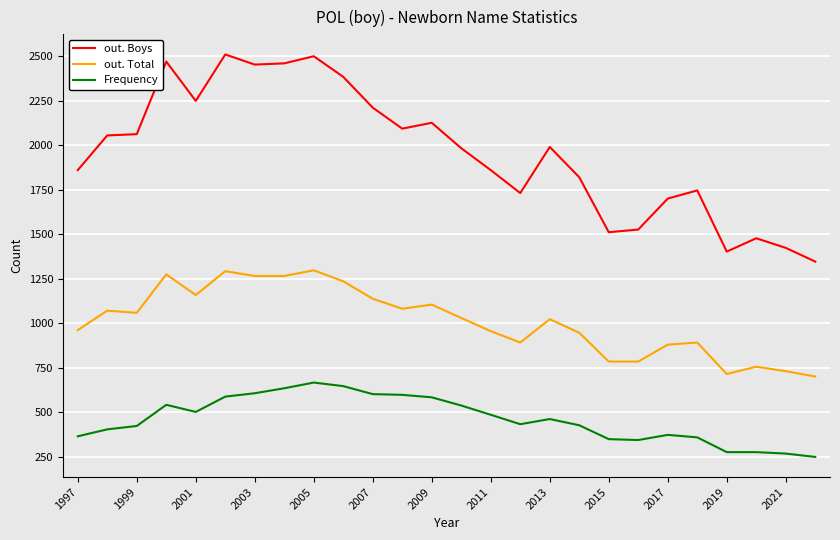

Rank the series by their average value, from lowest to highest.

Frequency, out. Total, out. Boys